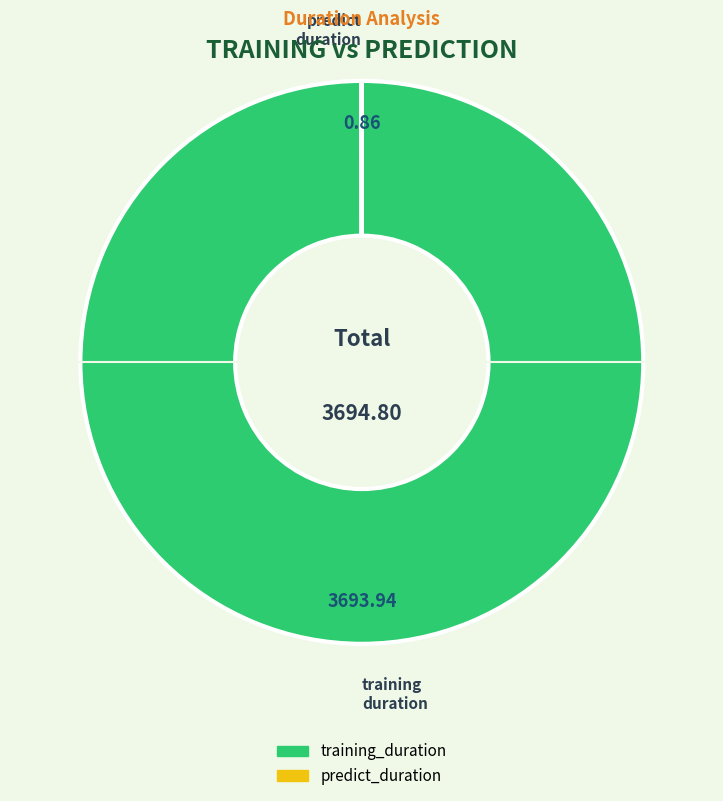

Which slice is the largest?

training_duration